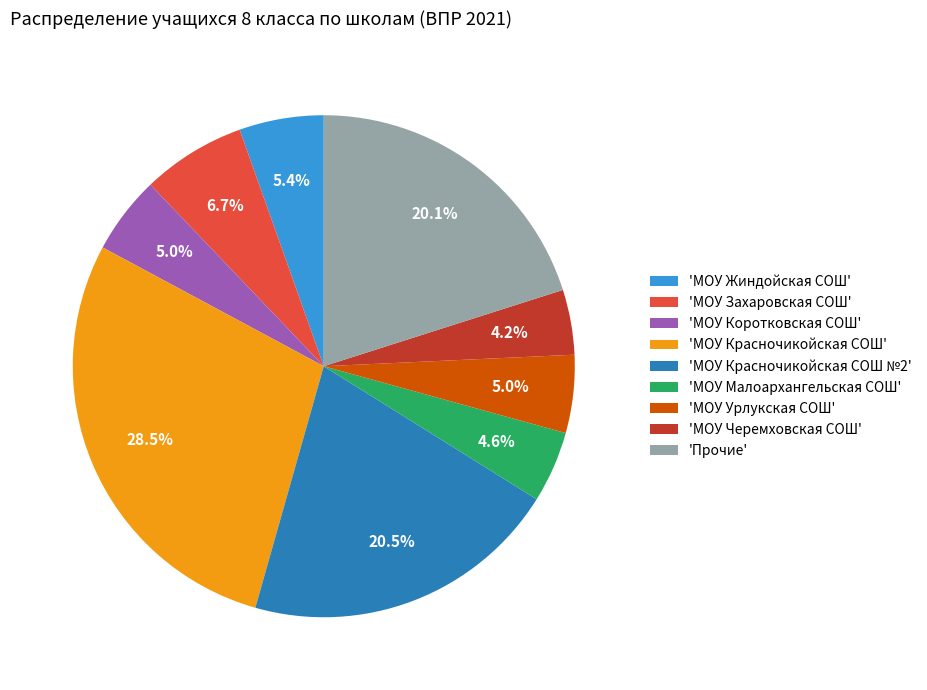

Approximately how many times larger is the value at 'Прочие' compared to 'МОУ Жиндойская СОШ'?

3.7